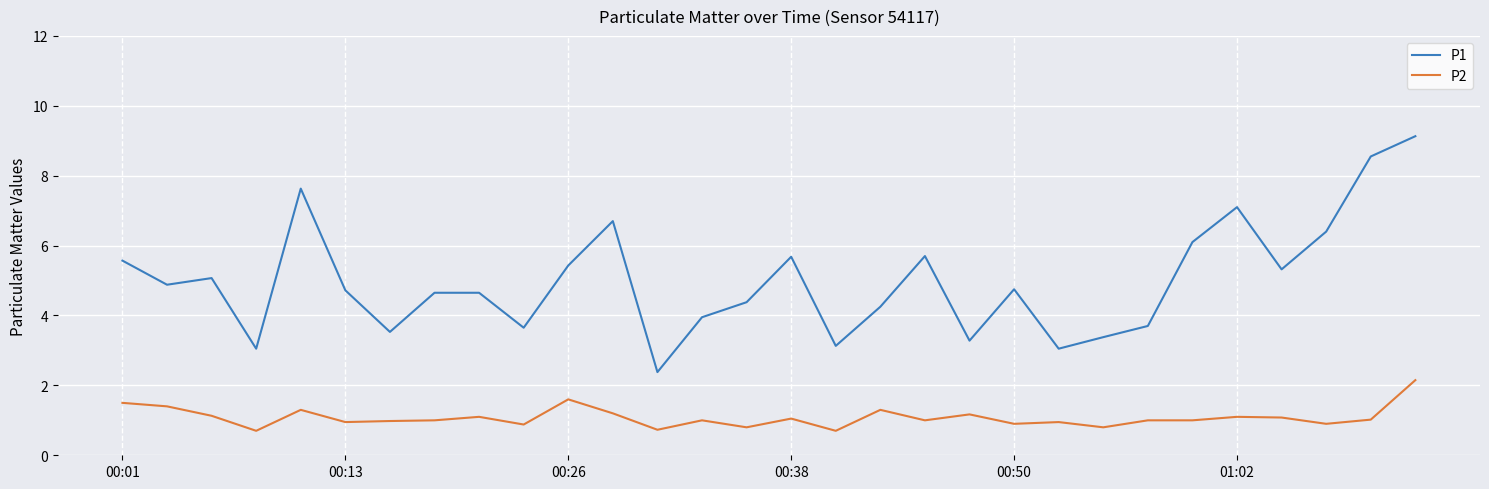

What is the greatest value displayed?

9.1